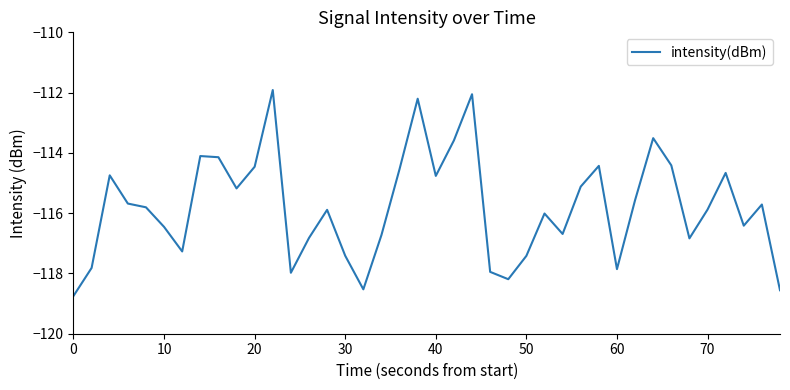

What is the minimum value shown in the chart?

-118.7